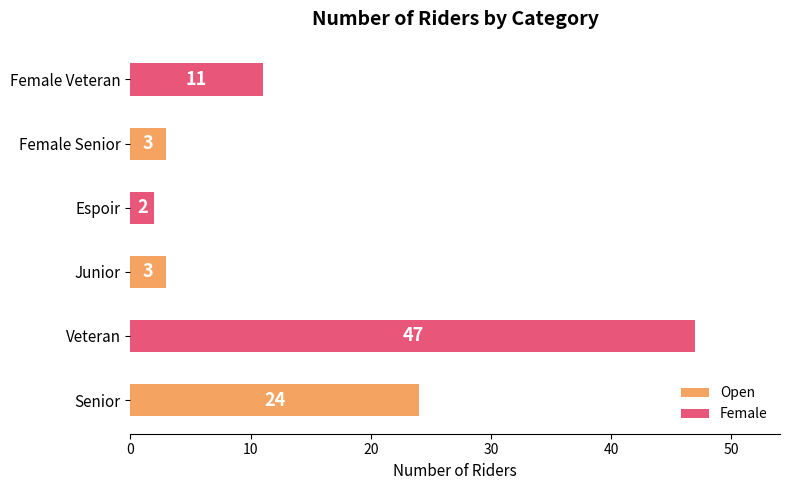

Approximately how many times larger is the value at Senior compared to Espoir?

12.0